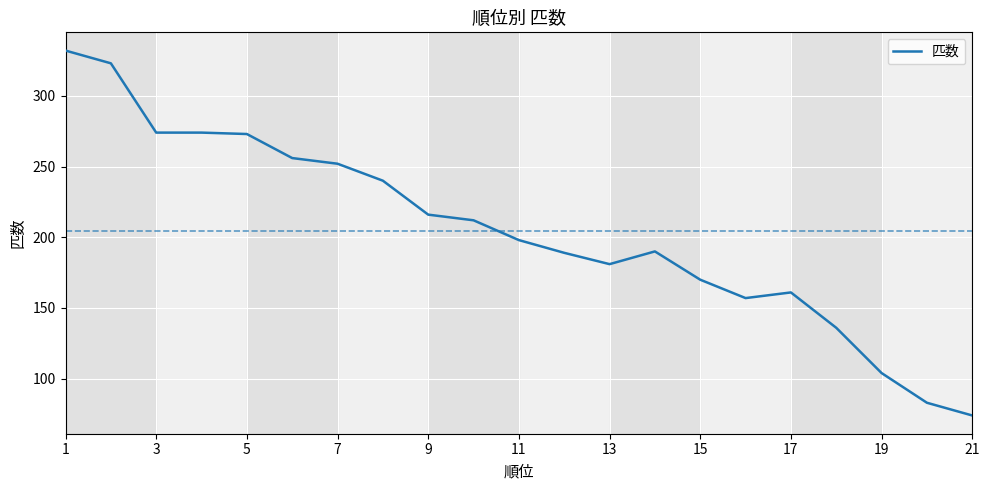

What is the difference between the maximum and minimum values?

258